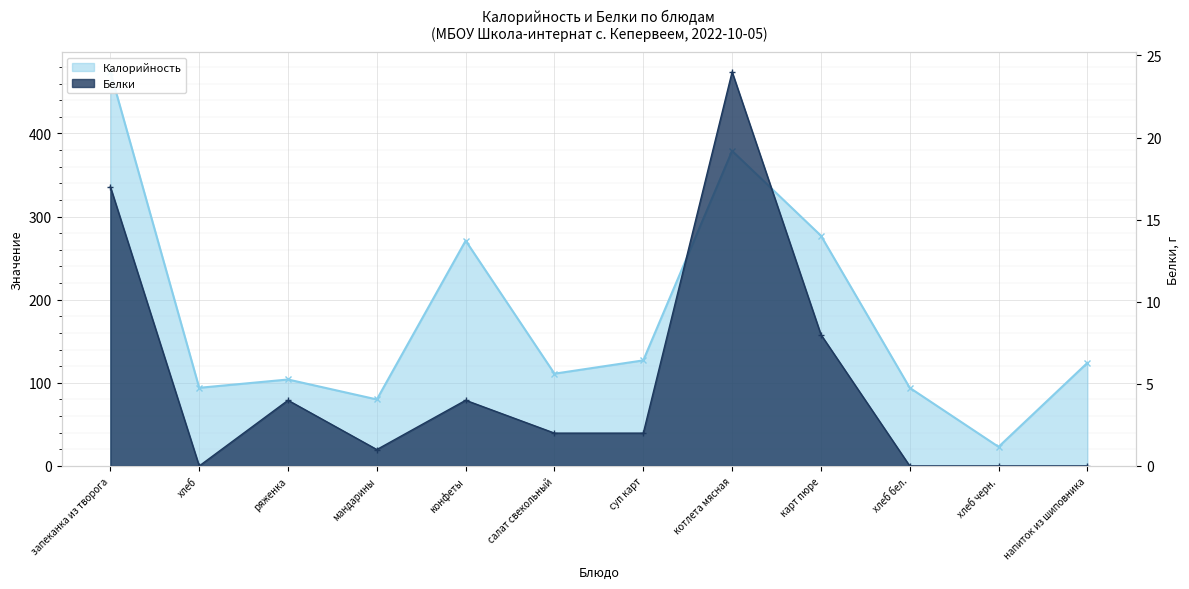

Which series changed the most between запеканка из творога and напиток из шиповника?

Калорийность